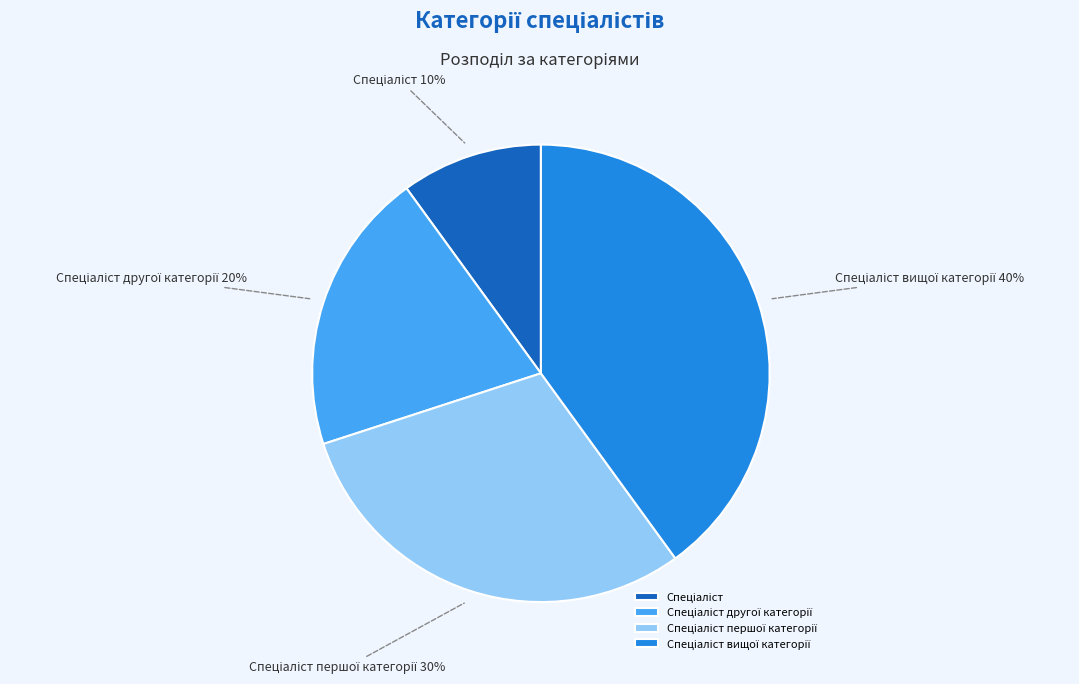

To the nearest percent, what is the average slice percentage?

25%